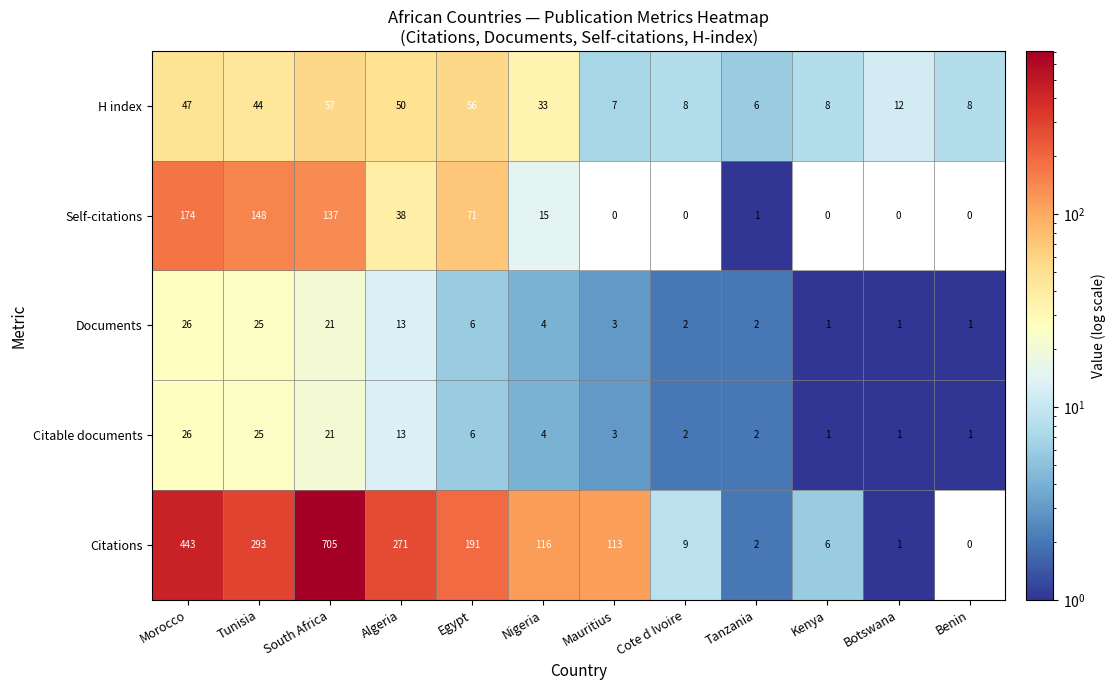

Where is Citations nearest to the value 352?

Tunisia